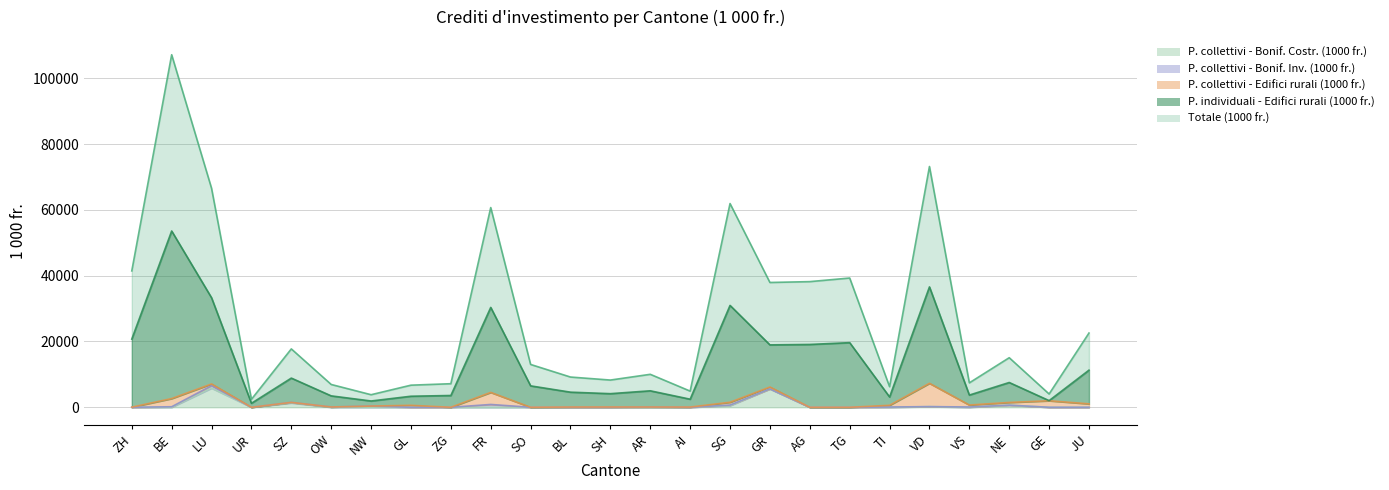

What is the total value across all series at SO?

19523.7